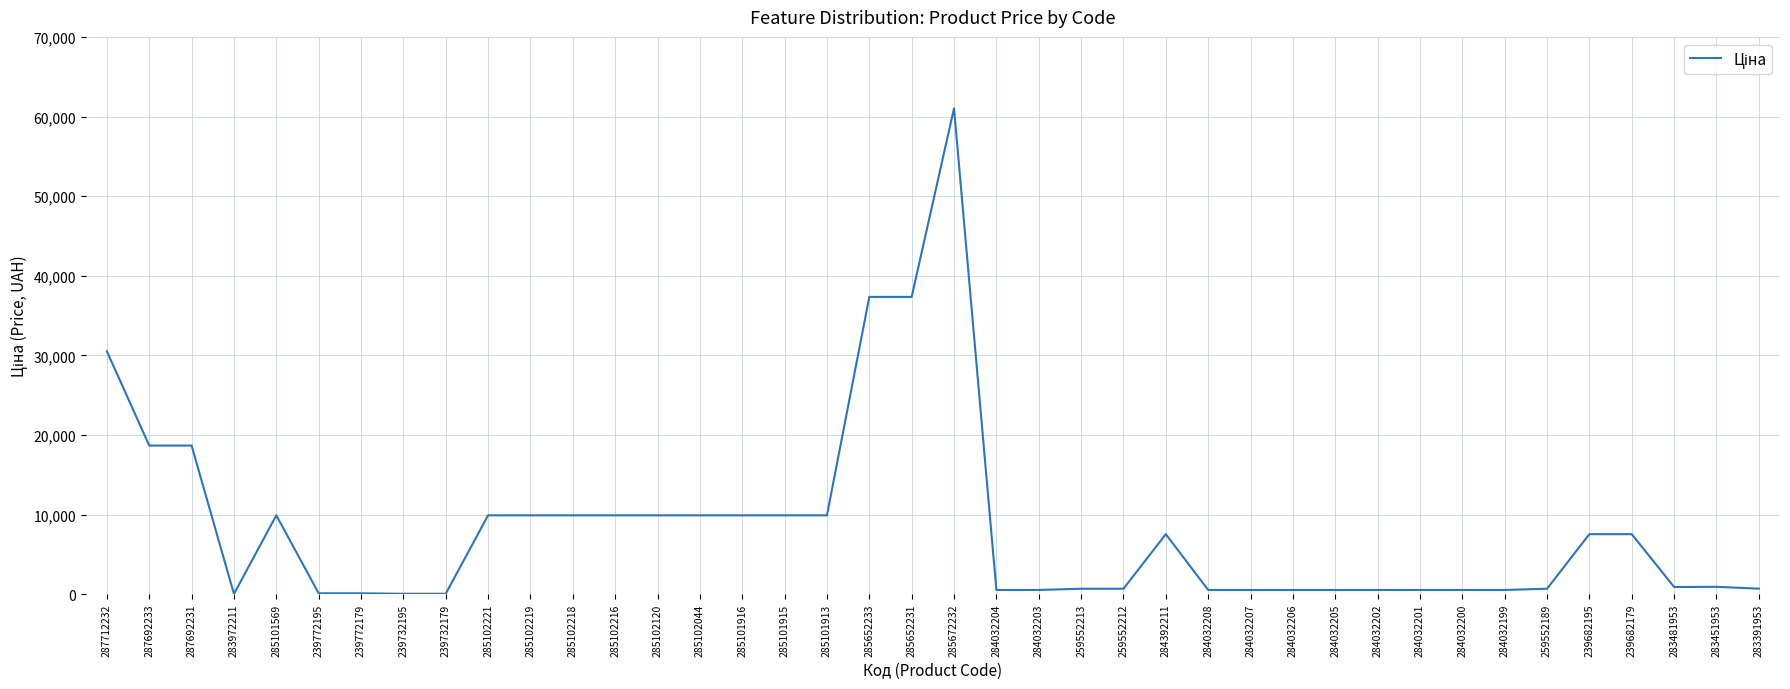

At which category does the chart reach its peak across all series?

285672232